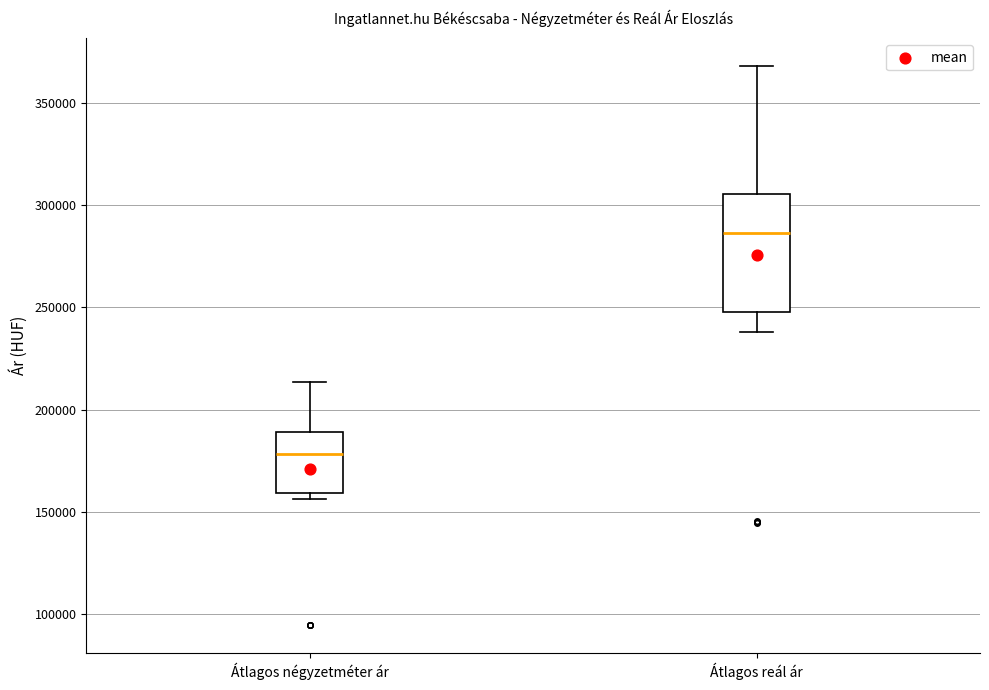

Reading left to right, read every box against the y-axis: the position of its median line, the range the box covers, and the ends of its whiskers. The values are not printed on the chart, so give them approximately, as read against the axis.

Átlagos négyzetméter ár: median 180000, box 160000 to 190000, whiskers 155000 to 215000
Átlagos reál ár: median 285000, box 250000 to 305000, whiskers 240000 to 370000